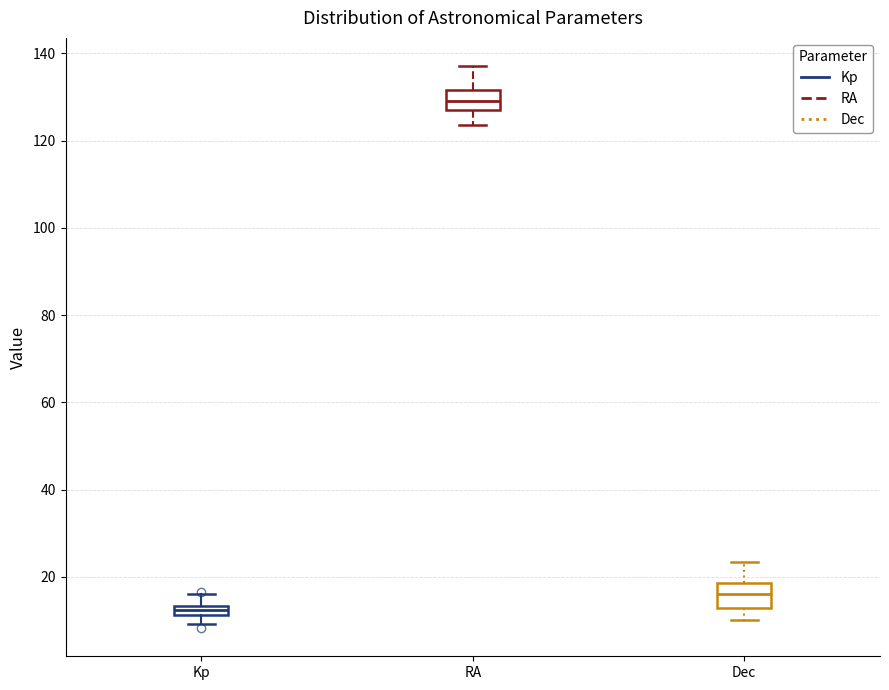

Which box's median line is the highest?

RA